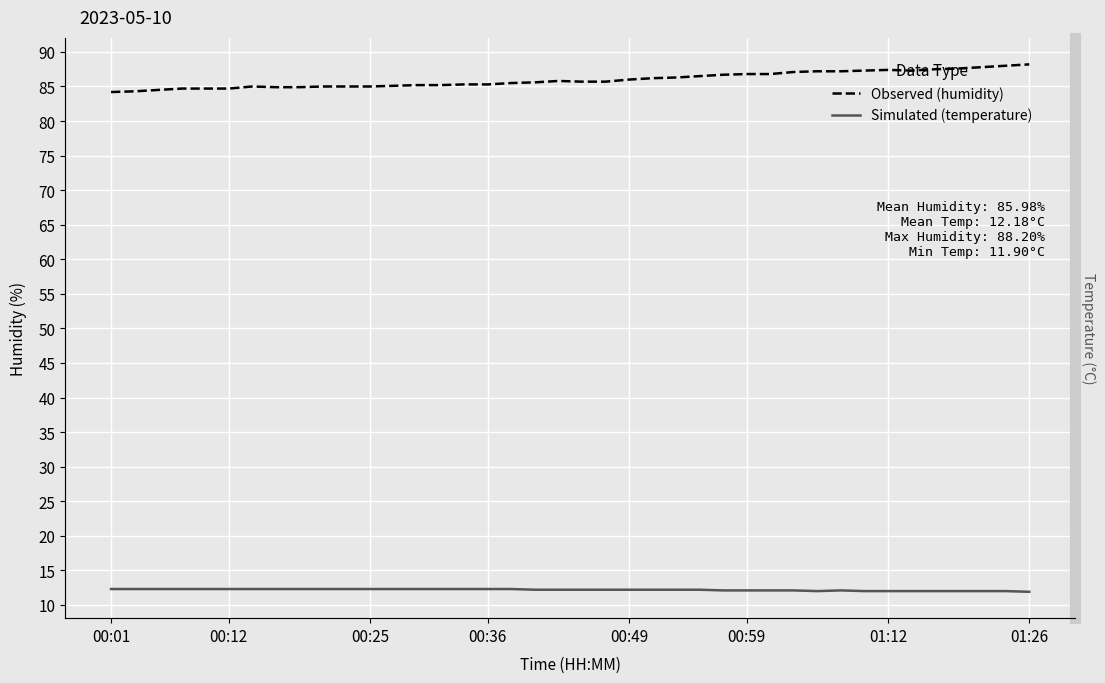

Which category has the highest value in the temperature series?

00:01